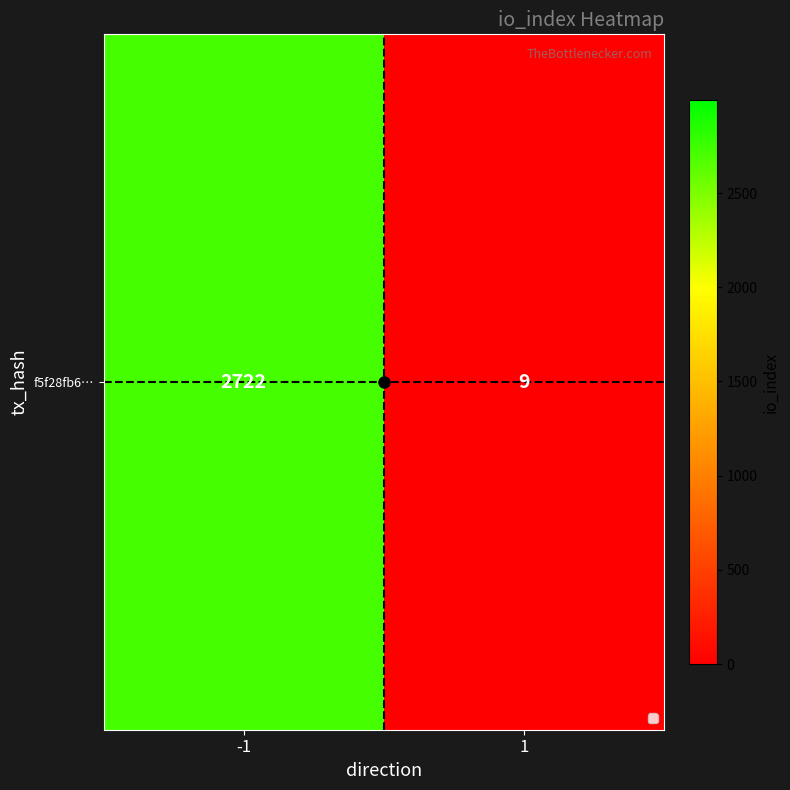

How many series are shown in this chart?

1